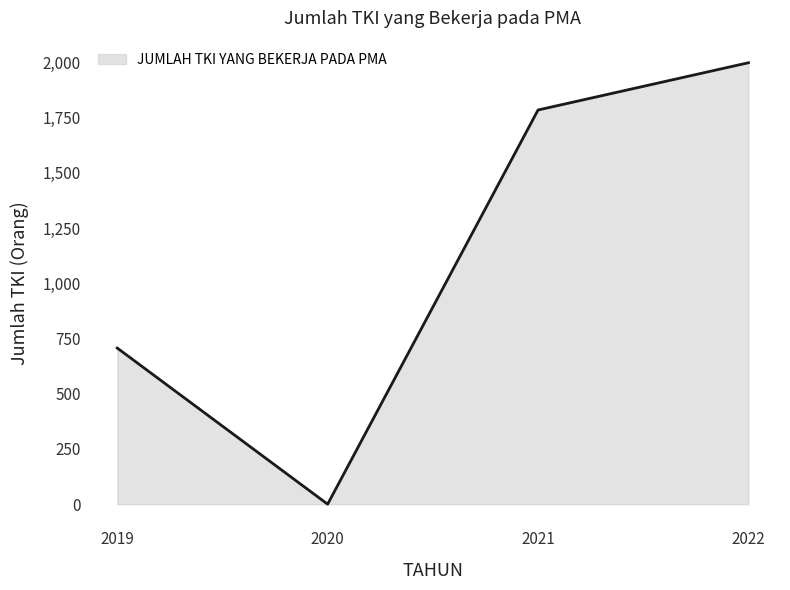

Which category has the lowest value across all series?

2020